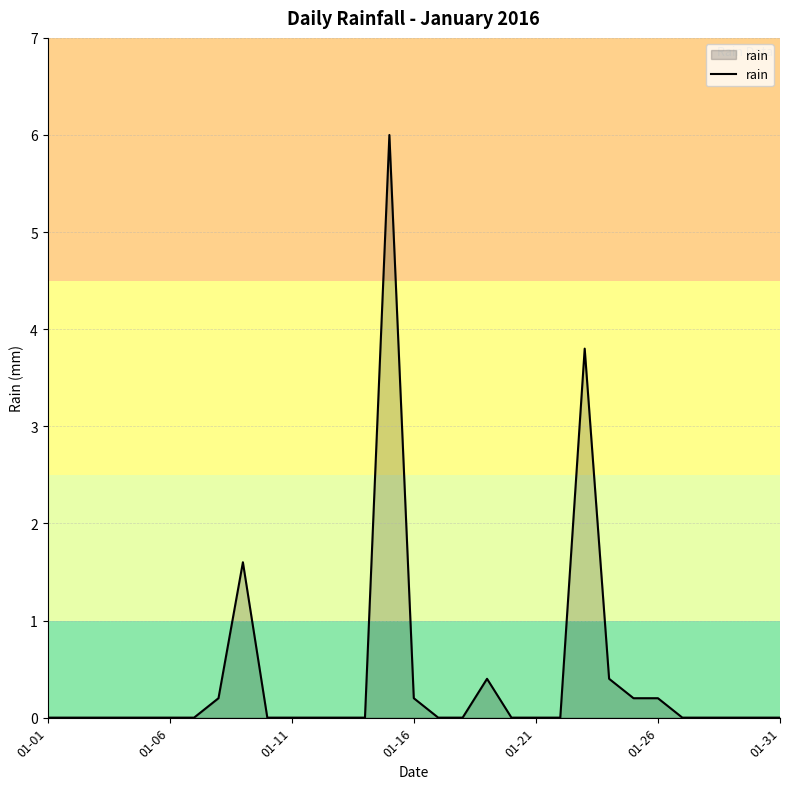

What is the maximum value shown in the chart?

6.0